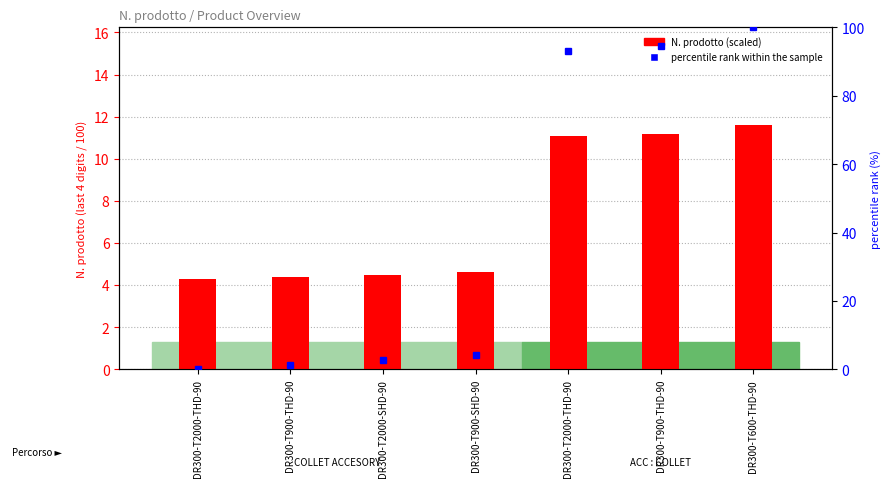

Between DR300-T900-SHD-90 and DR300-T900-THD-90, which series saw the biggest shift?

percentile rank within the sample